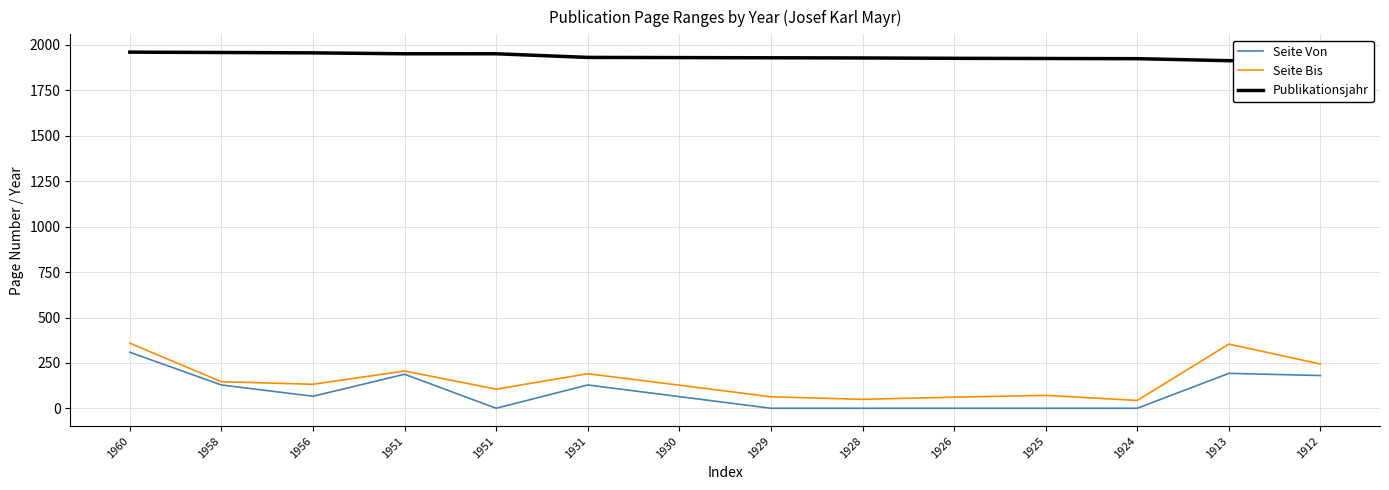

Which label corresponds to the largest value in the chart?

1960